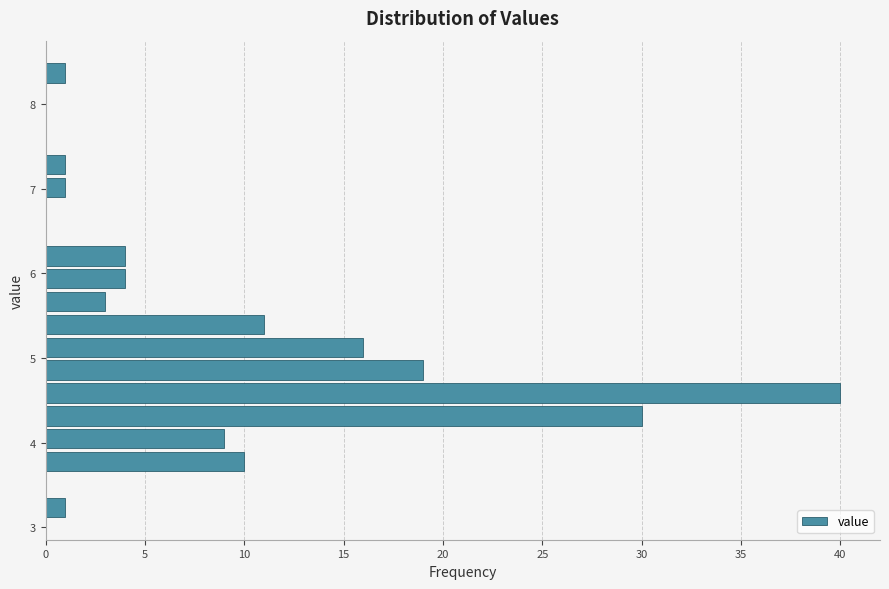

Read against the y-axis, roughly where is the centre of the longest bar?

4.6